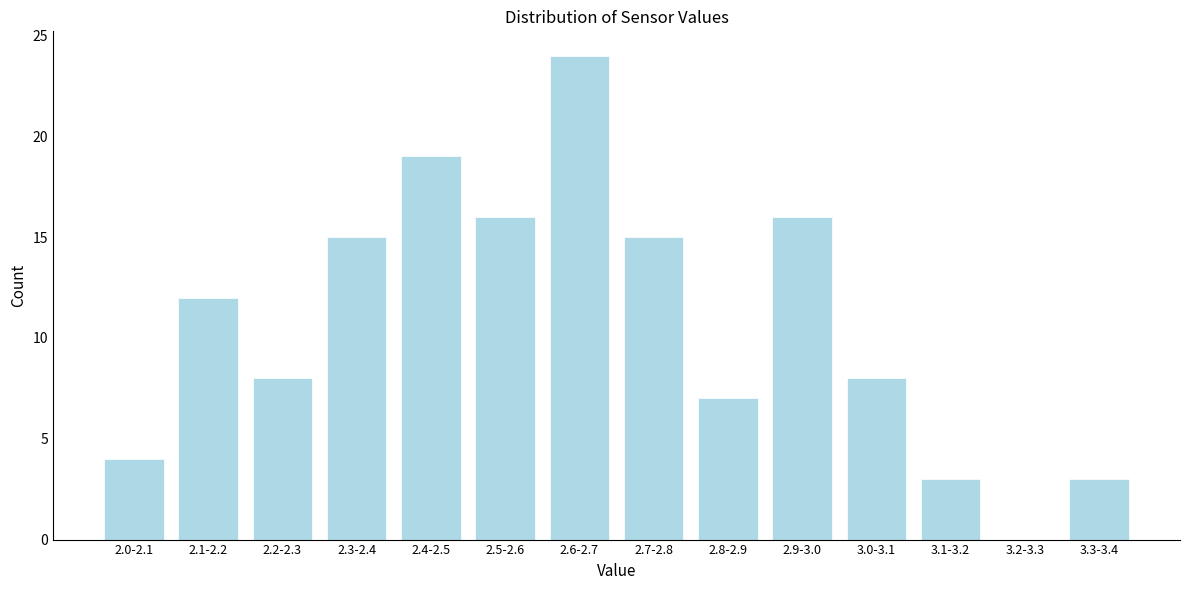

Reading right to left, extract all data points from this chart.

3.3-3.4=3	3.2-3.3=0	3.1-3.2=3	3.0-3.1=8	2.9-3.0=16	2.8-2.9=7	2.7-2.8=15	2.6-2.7=24	2.5-2.6=16	2.4-2.5=19	2.3-2.4=15	2.2-2.3=8	2.1-2.2=12	2.0-2.1=4